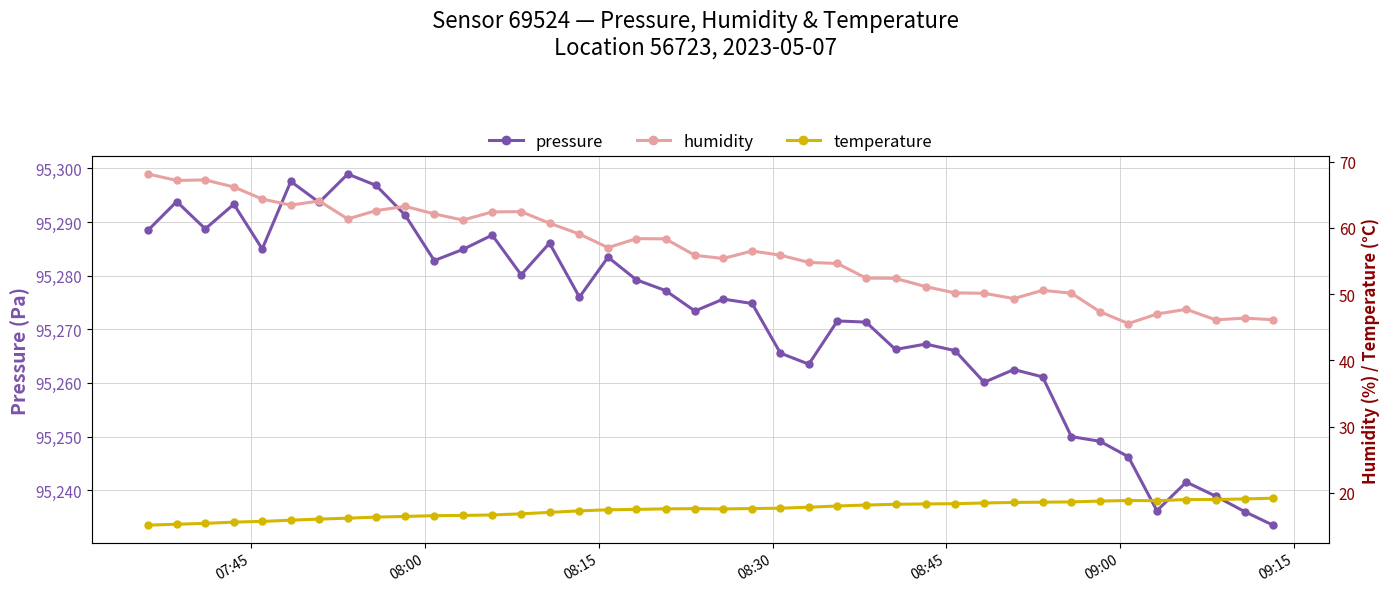

How many lines are shown in the chart?

3